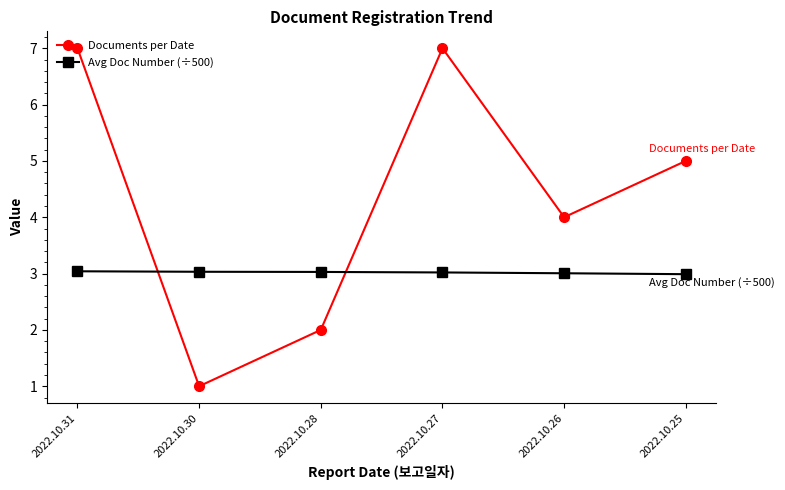

What is the value of the Documents per Date point at the 4th from the left?

7.0